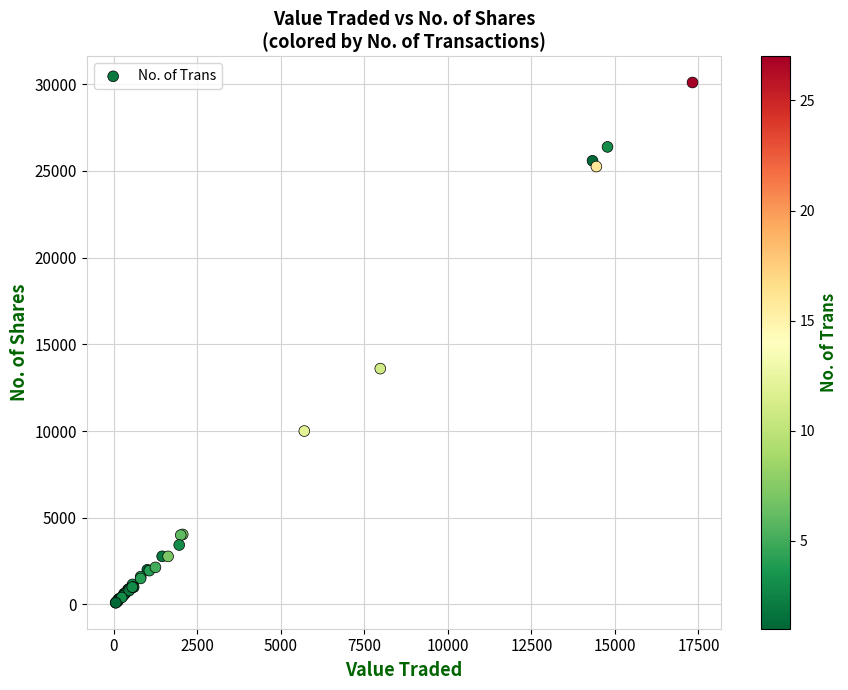

What Y value in the scatter plot is closest to 15100?

13600